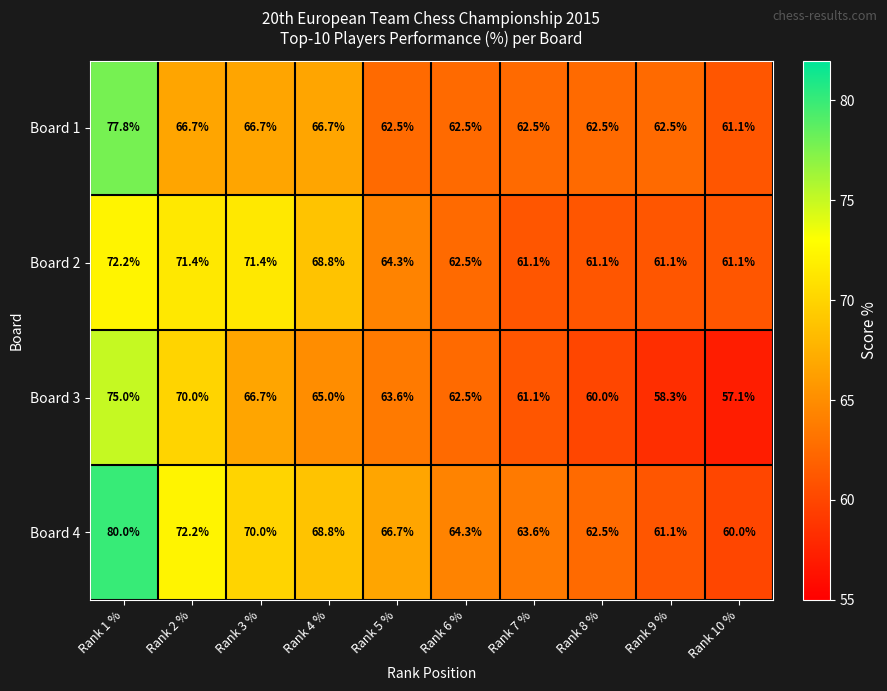

True or false: Board 1 has a value of 62.5 at Rank 6 %.

True